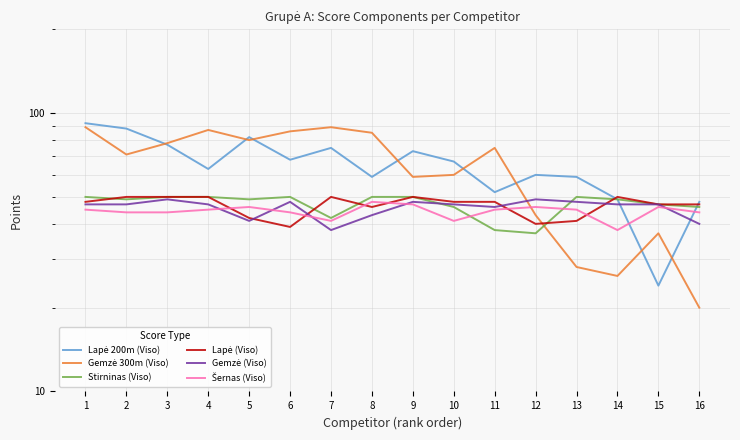

Where is the first local maximum for Lapė (Viso)?

7